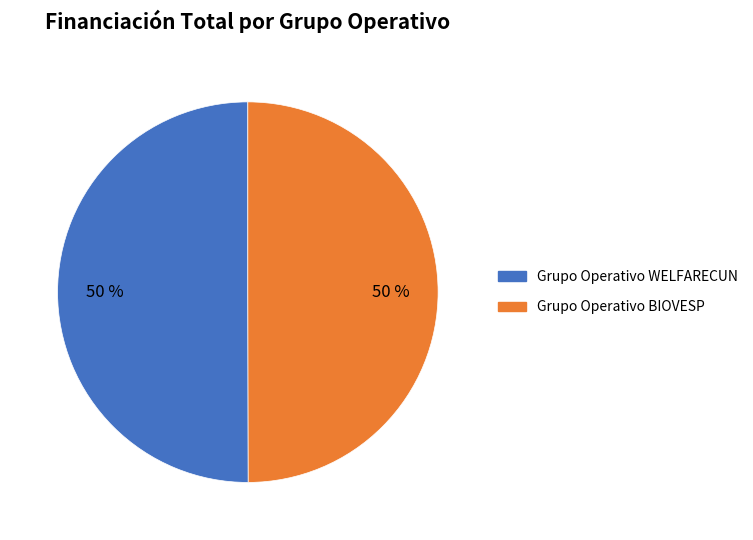

To the nearest percent, what is the average slice percentage?

50%